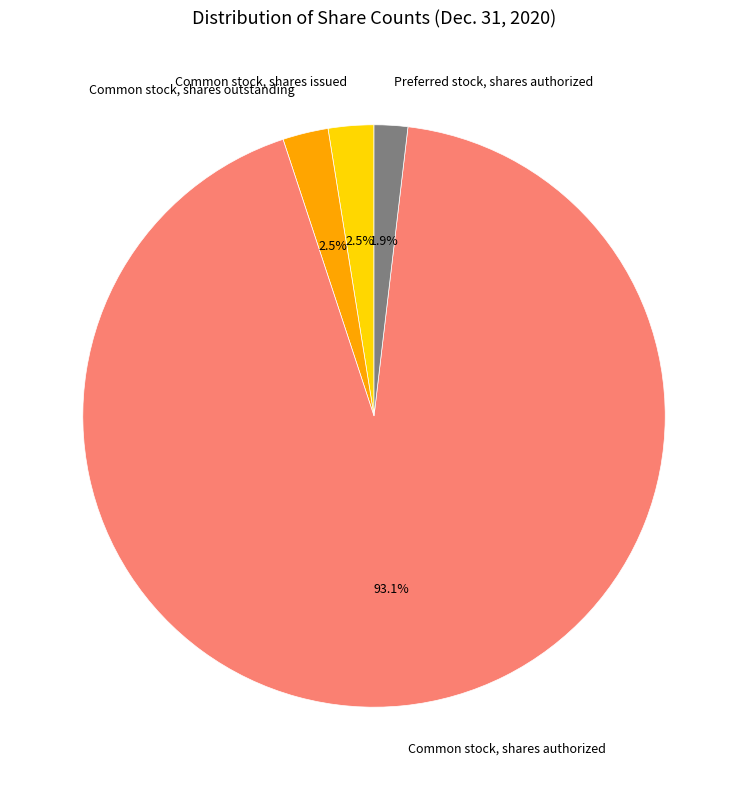

Is there a majority slice in this chart?

Yes